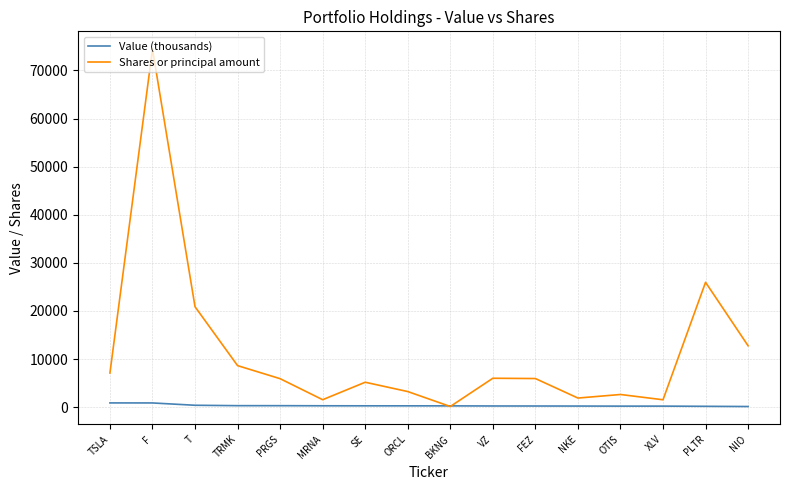

Which series has the widest spread of values?

Shares or principal amount